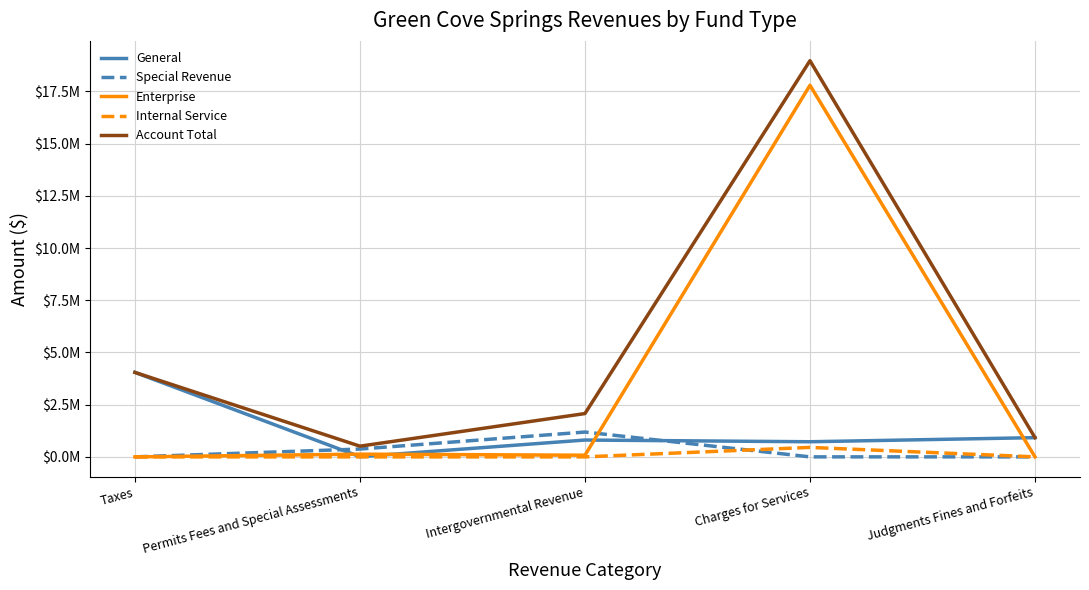

What is the label of the 3rd point from the left?

Intergovernmental Revenue